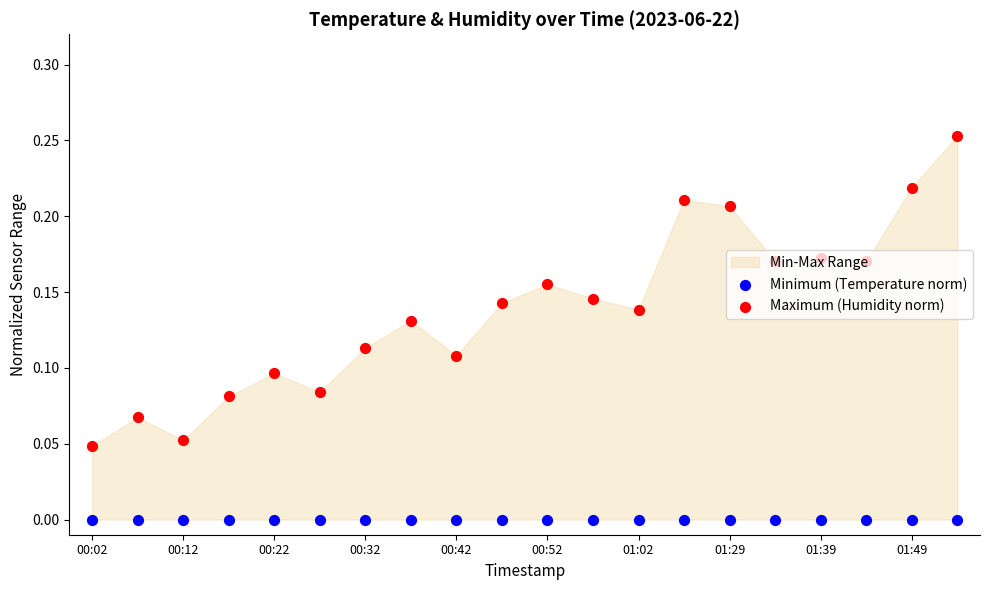

Which series contains the highest Y value?

Maximum (Humidity norm)